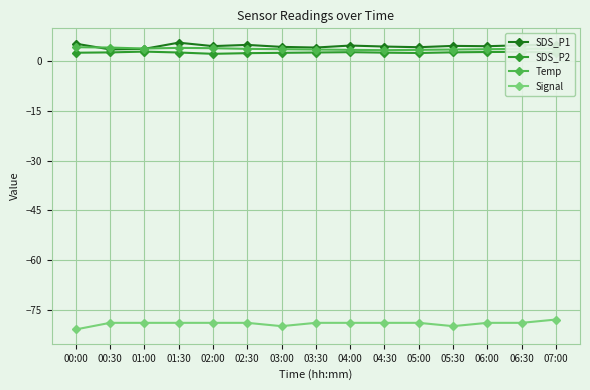

Is it true that Temp equals 3.5 at 05:00?

True